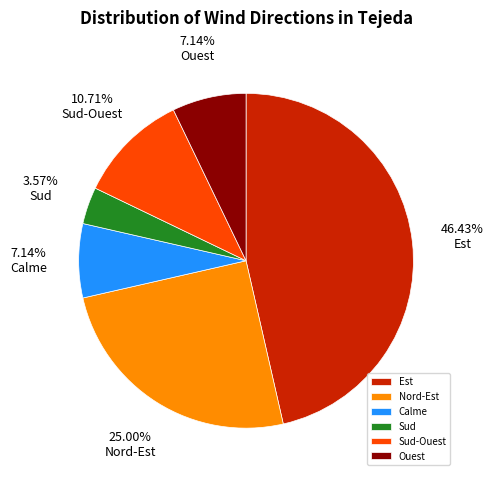

True or false: Est accounts for 17% of the total.

False